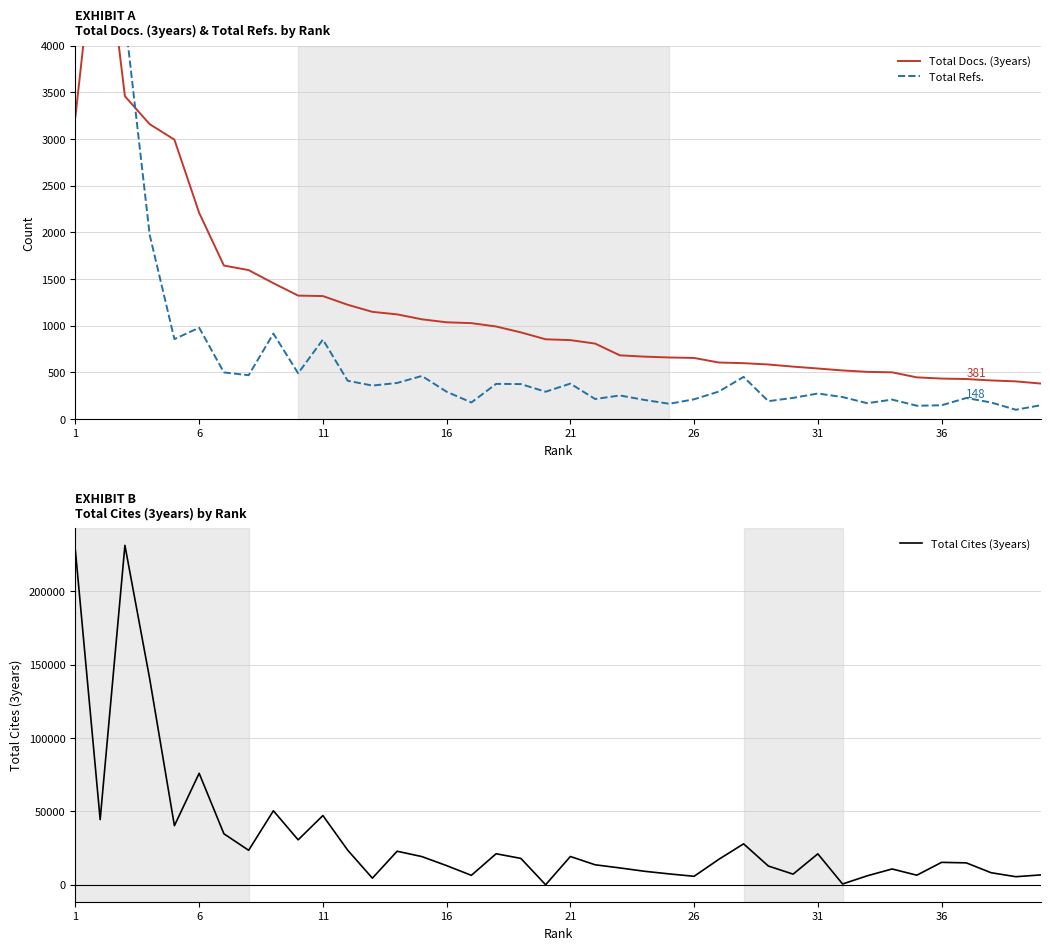

At which label does Total Refs. first exceed 295?

1